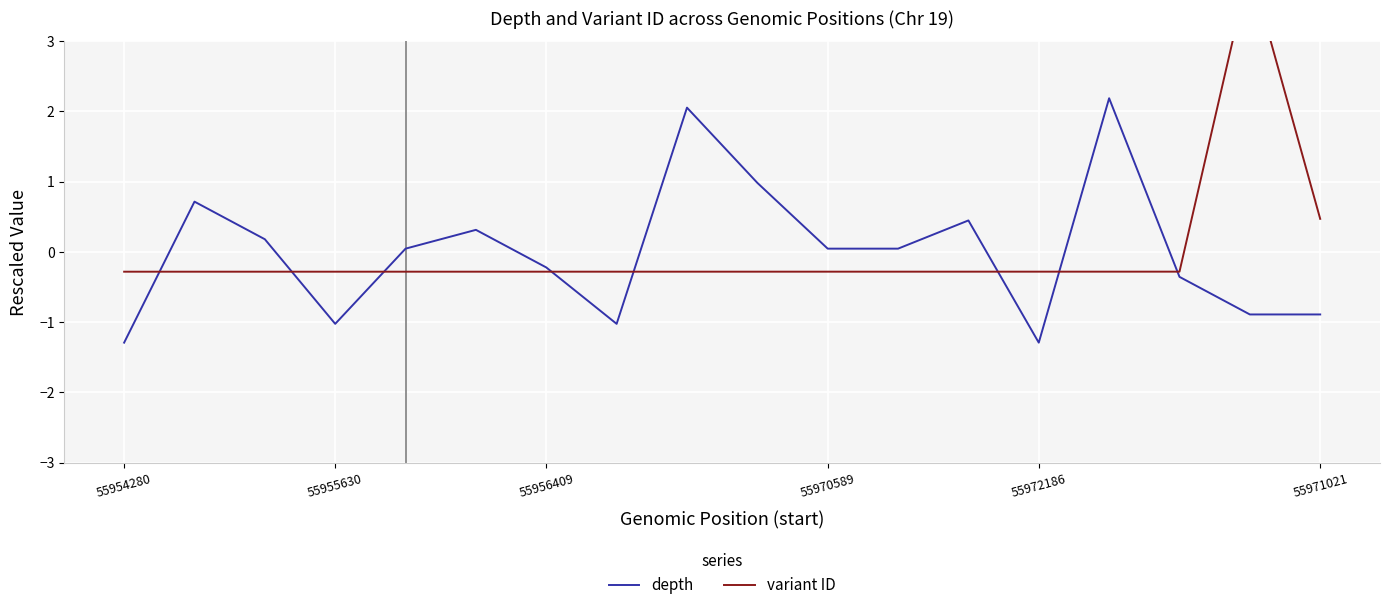

At which category is the sum across all series the highest?

16